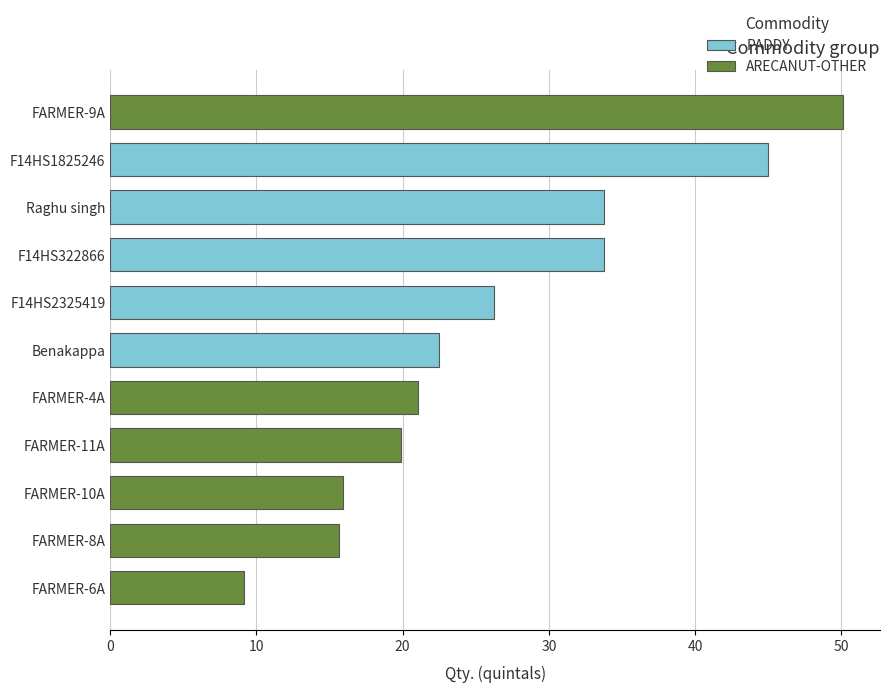

What is the difference between the maximum and second lowest values?

34.5